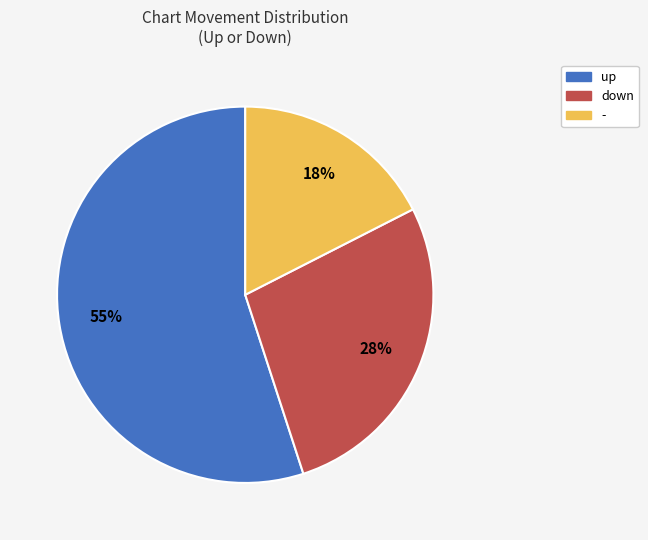

The - slice represents 26% of the pie. True or false?

False